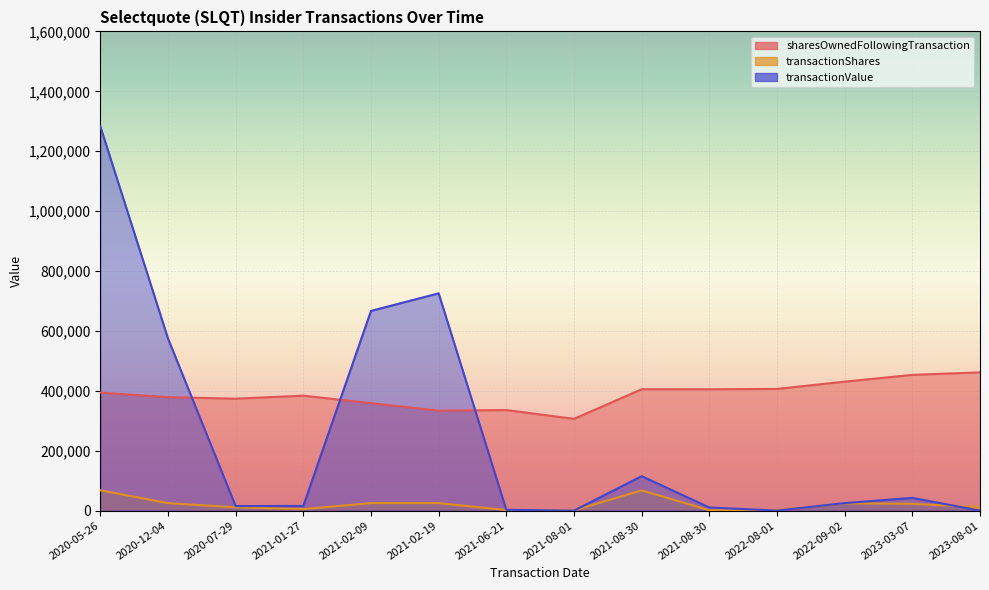

Reading left to right, extract all data points from this chart.

sharesOwnedFollowingTransaction: 393930	378784	373836	383784	358784	333784	335784	306399	405223	405223	406297	430597	453297	461598
transactionShares: 67894	25000	11000	5000	25000	25000	2000	563	67676	1200	1502	24300	22700	11604
transactionValue: 1283197	575250	15125	15625	666750	725500	2750	0	115049	10499	0	25175	42563	0